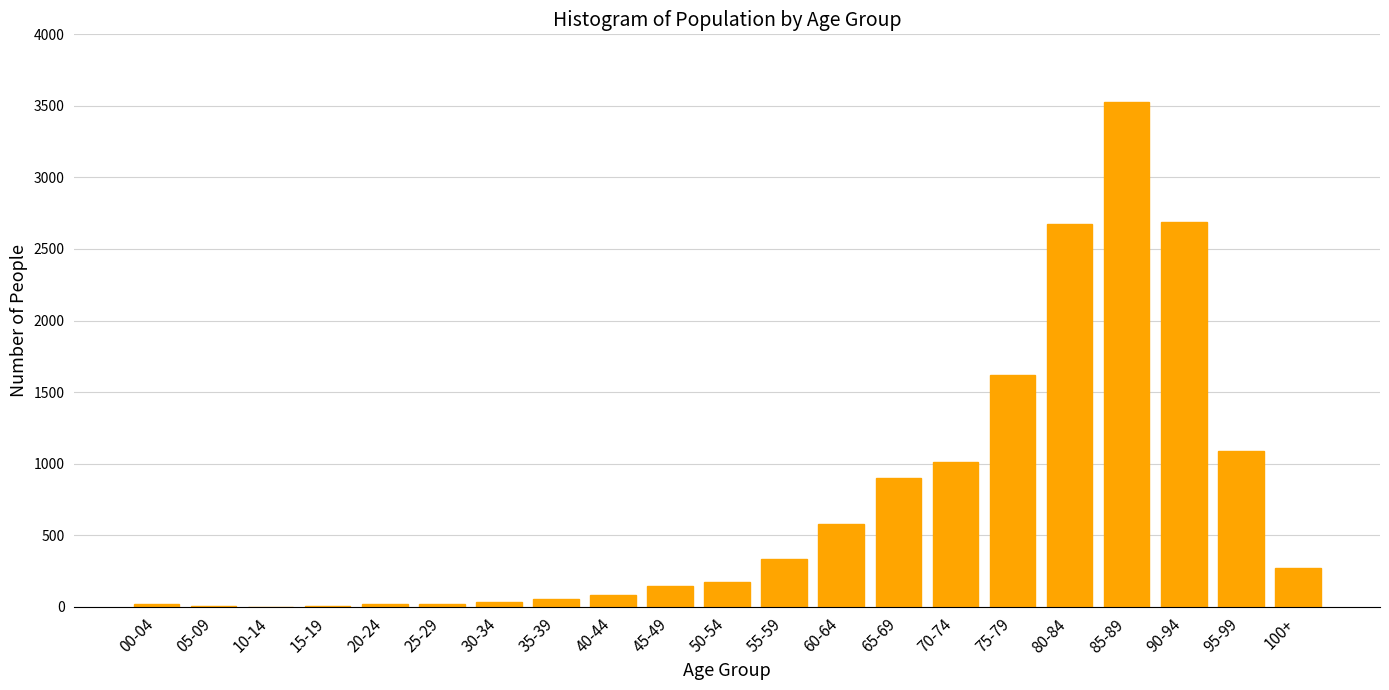

Is it true that the value at 70-74 is 1008?

True